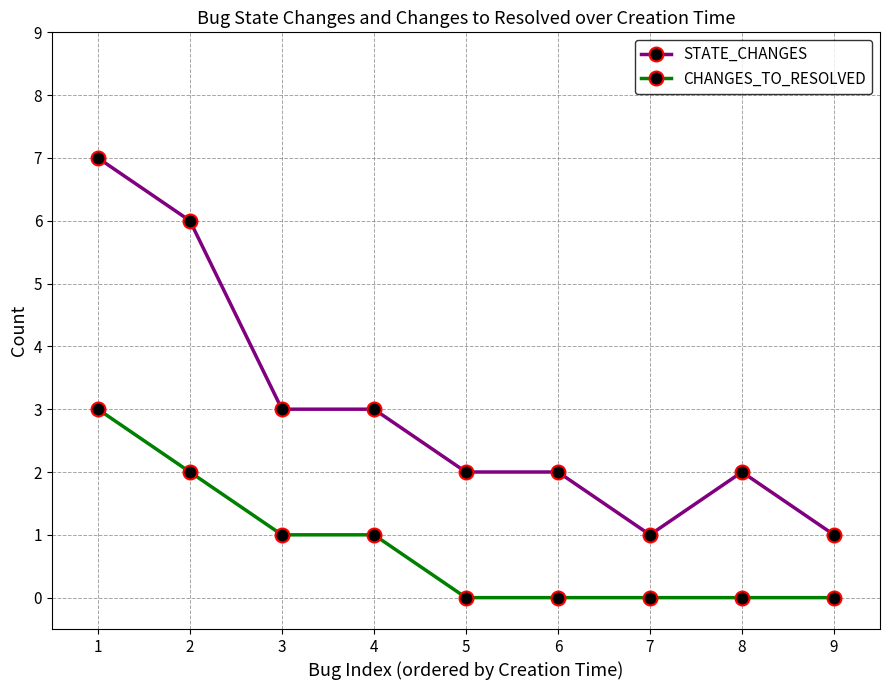

True or false: CHANGES_TO_RESOLVED and STATE_CHANGES intersect in this chart.

False